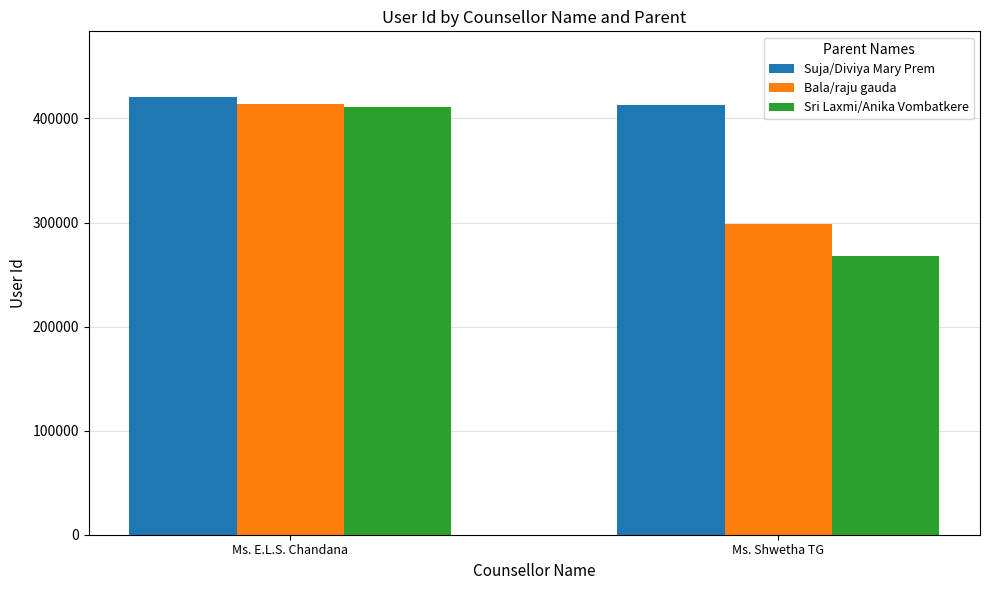

Which series has the widest spread of values?

Sri Laxmi/Anika Vombatkere